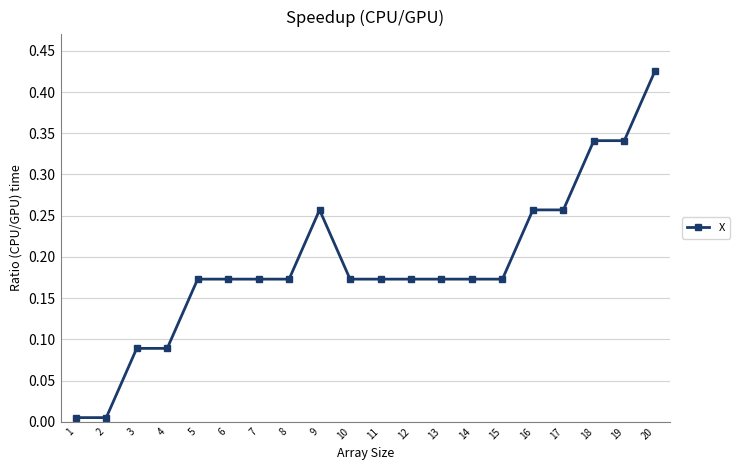

What is the sum of all values?

3.8